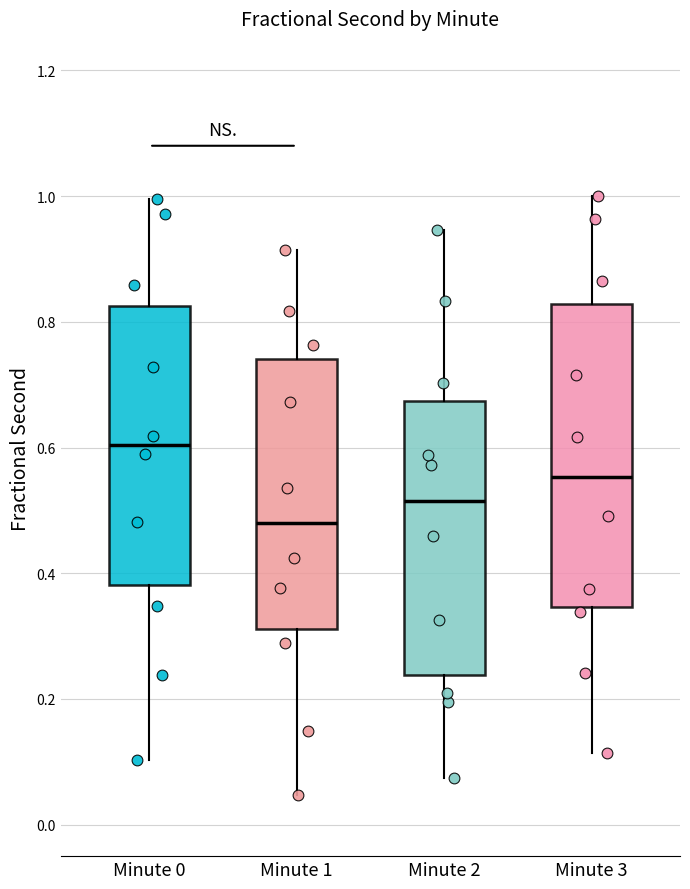

Which box's median line is the highest?

Minute 0